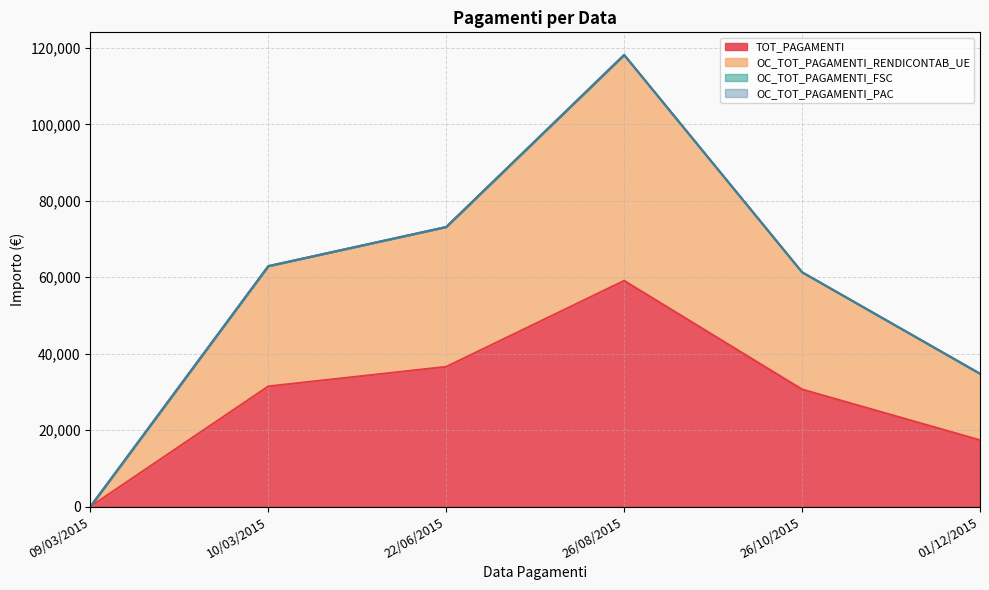

True or false: OC_TOT_PAGAMENTI_RENDICONTAB_UE and TOT_PAGAMENTI intersect in this chart.

False